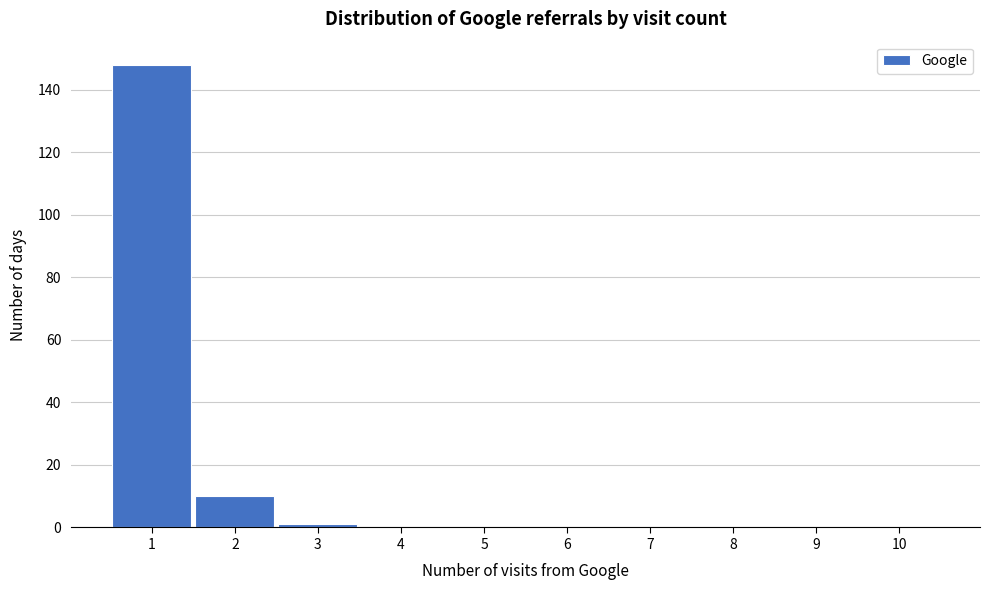

What is the height of the bar covering 0.5 to 1.5 on the x-axis? The values are not printed on the chart, so give them approximately, as read against the axis.

148